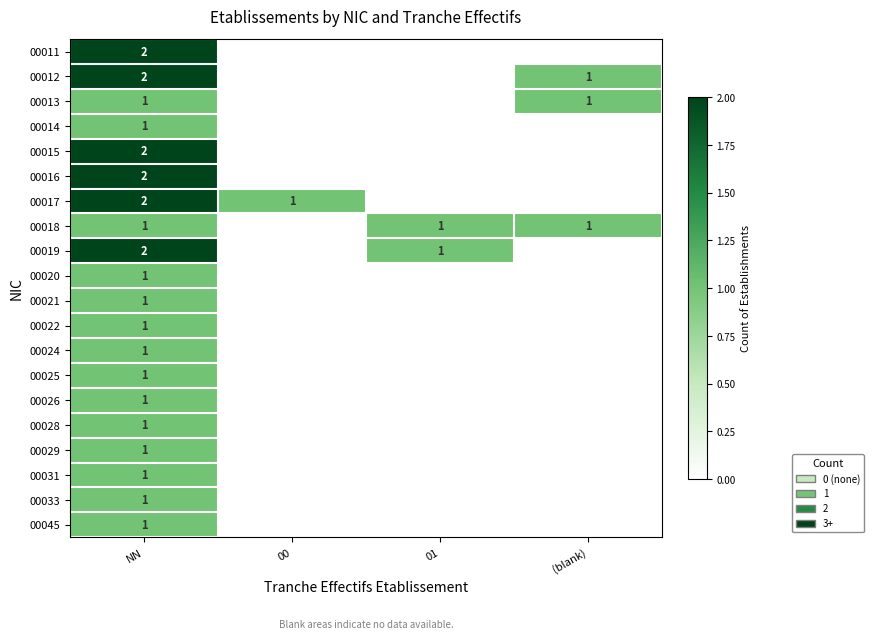

The value of 00014 at NN is 0. True or false?

False